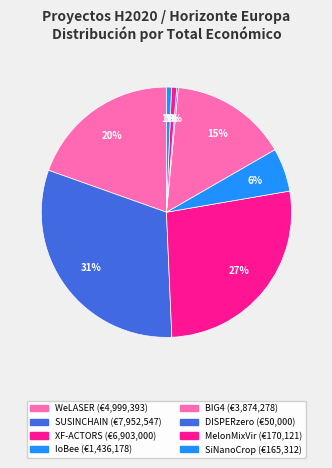

Approximately how many times larger is the value at XF-ACTORS compared to DISPERzero?

138.1